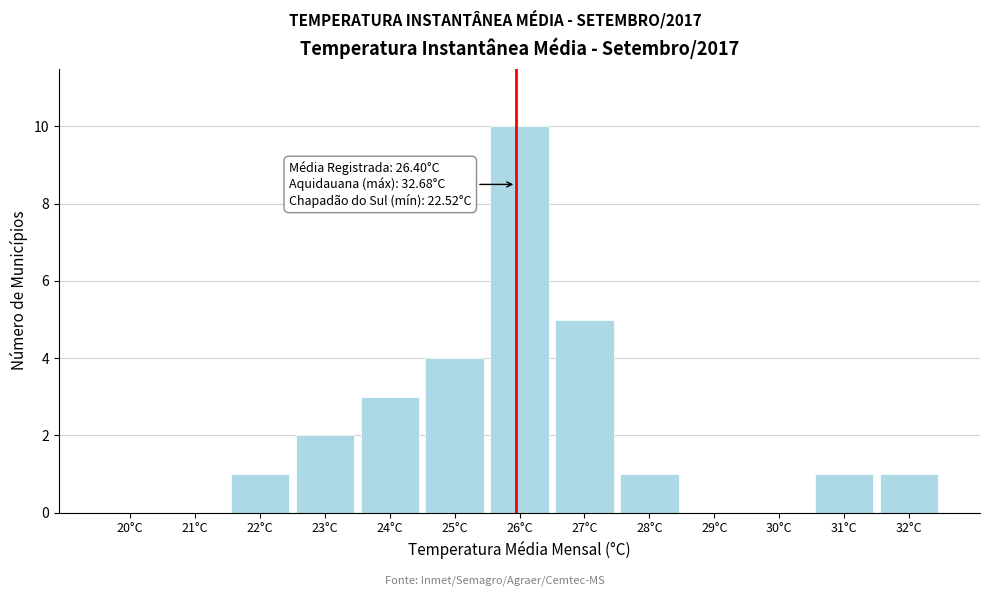

Reading right to left, list all the values displayed in this chart.

32°C=1	31°C=1	30°C=0	29°C=0	28°C=1	27°C=5	26°C=10	25°C=4	24°C=3	23°C=2	22°C=1	21°C=0	20°C=0